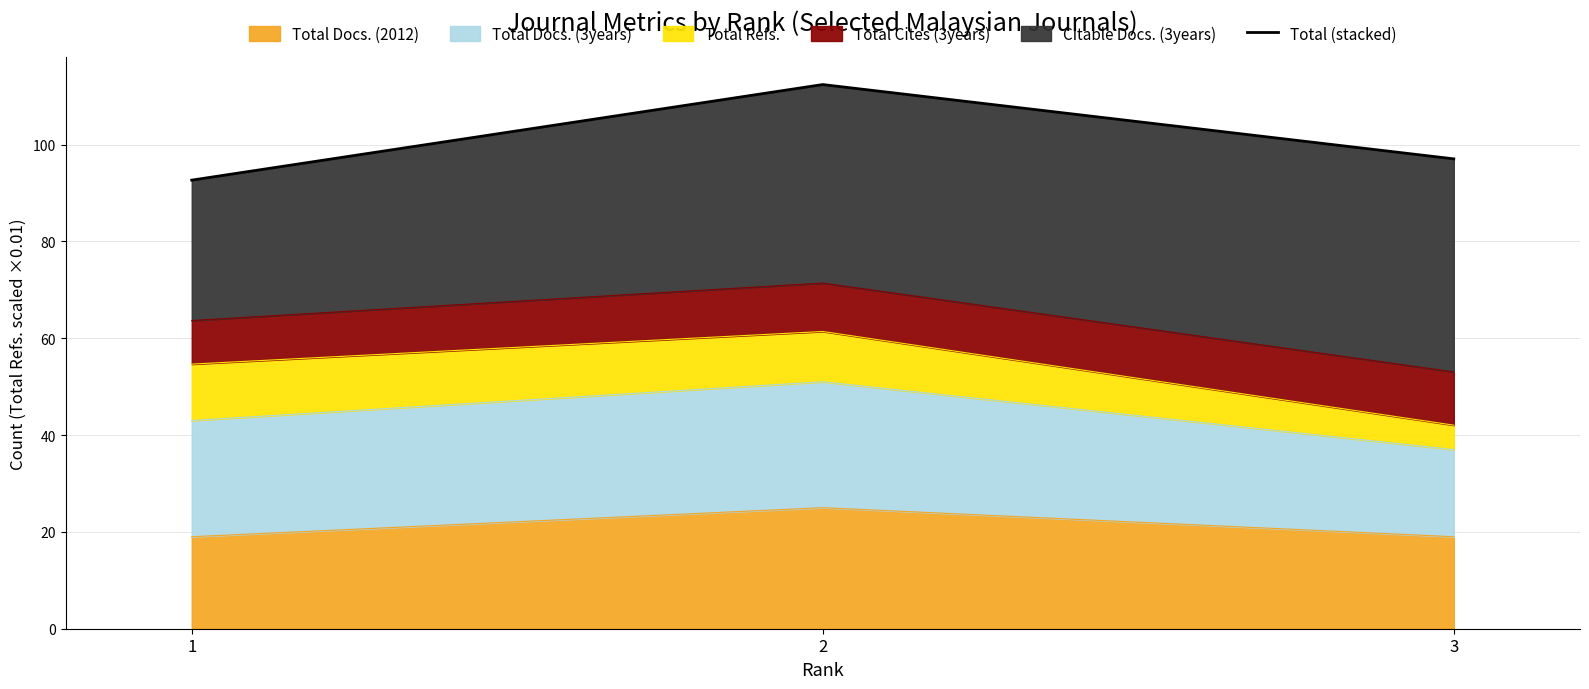

Which has a higher value, 3 or 2?

2